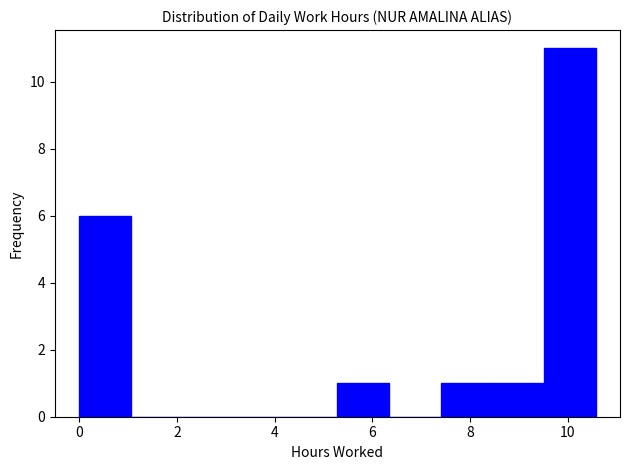

Over which range of the x-axis is the bar tallest?

9.6 to 10.6